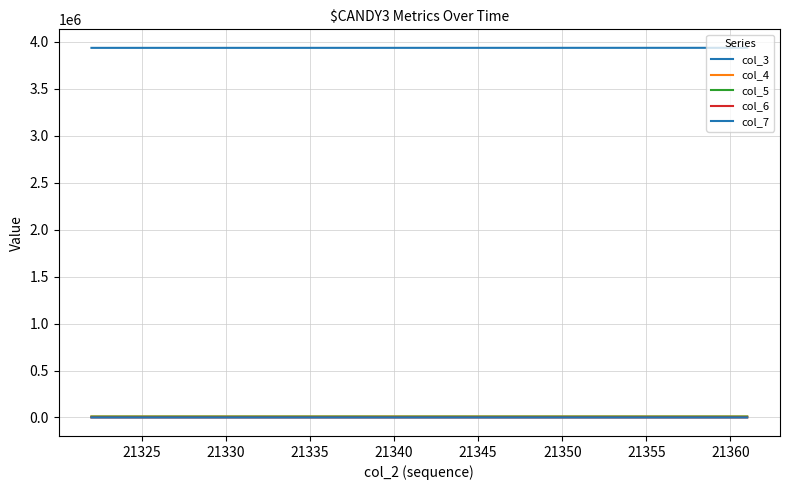

At which category is the sum across all series the highest?

21360